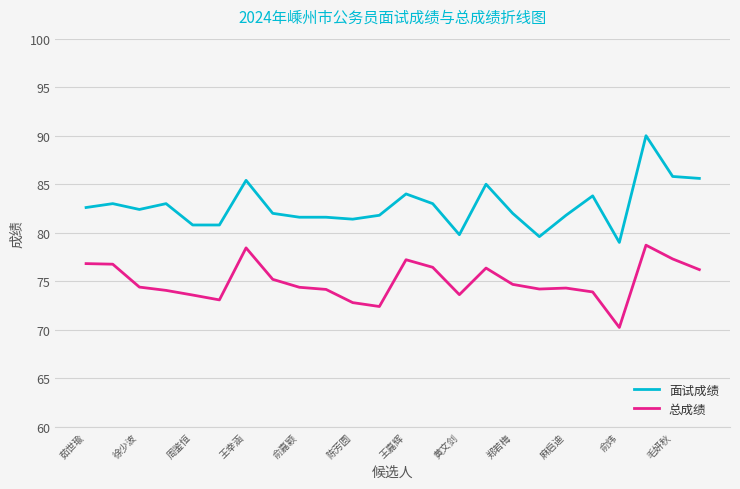

Which series has the largest total across all categories?

面试成绩